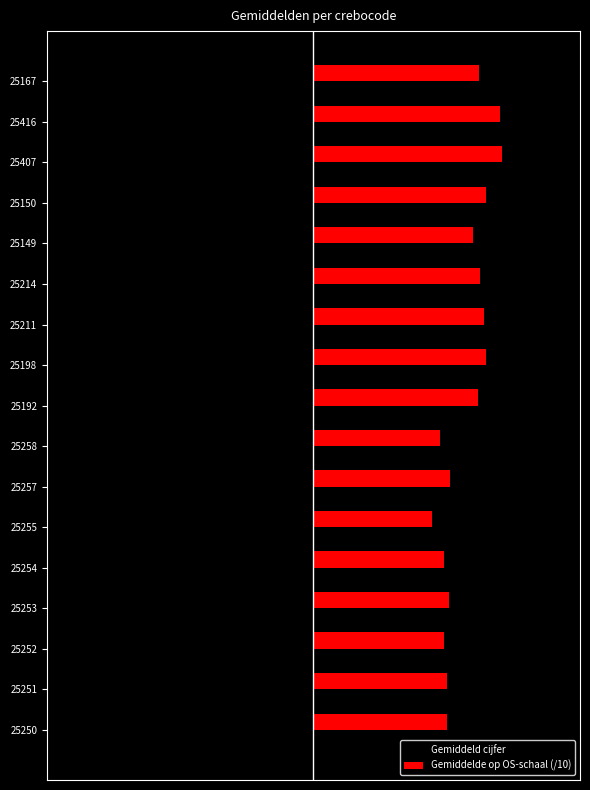

List the series in order of their overall mean, lowest first.

Gemiddeld cijfer, Gemiddelde op OS-schaal (/10)